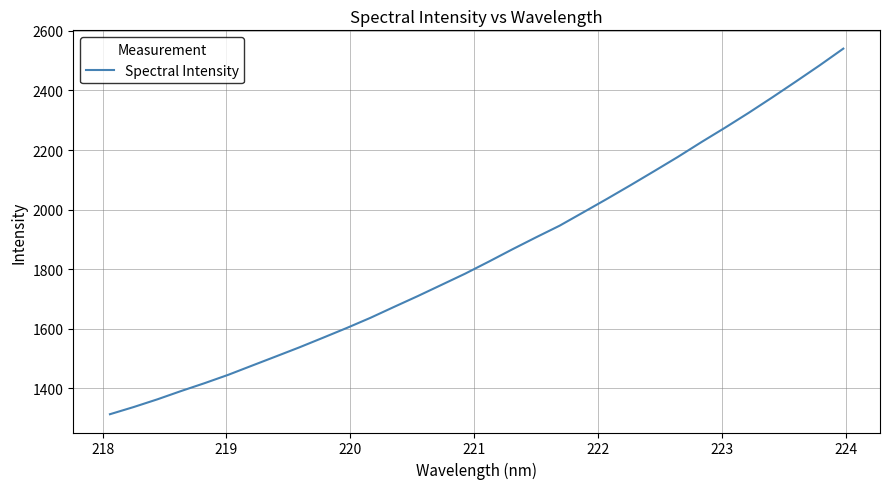

How many lines are shown in the chart?

1